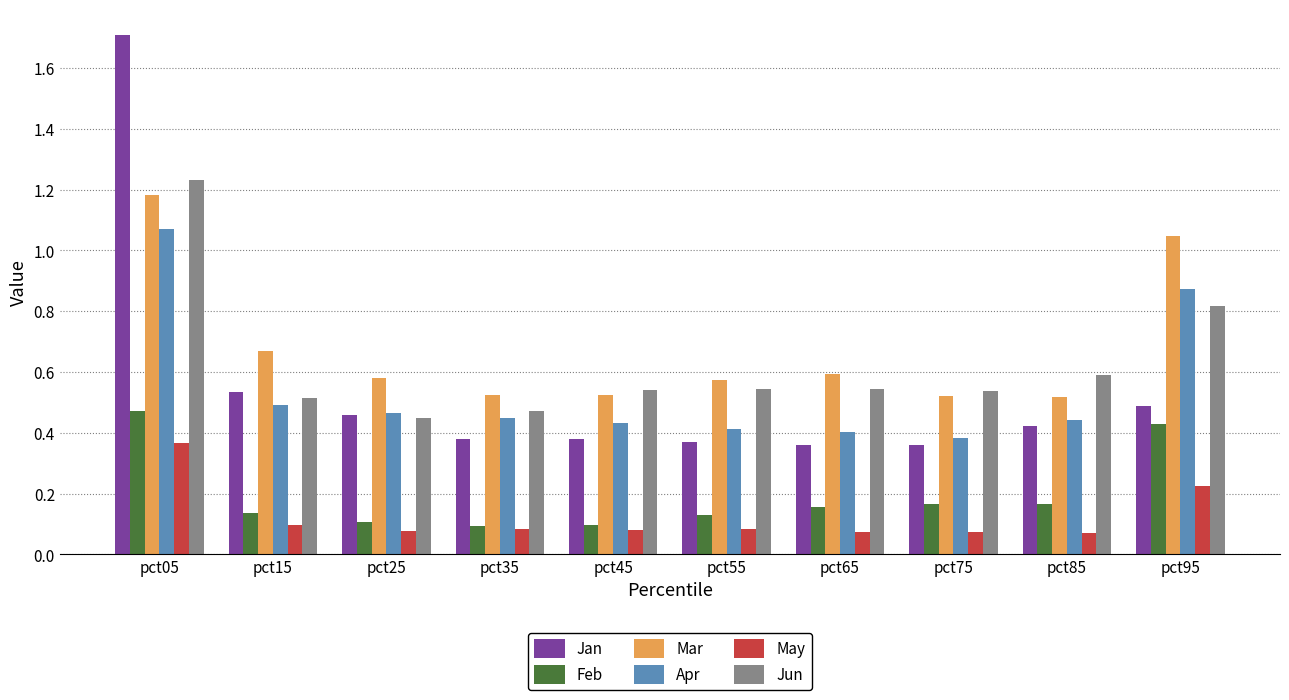

What is the maximum value shown in the chart?

1.7